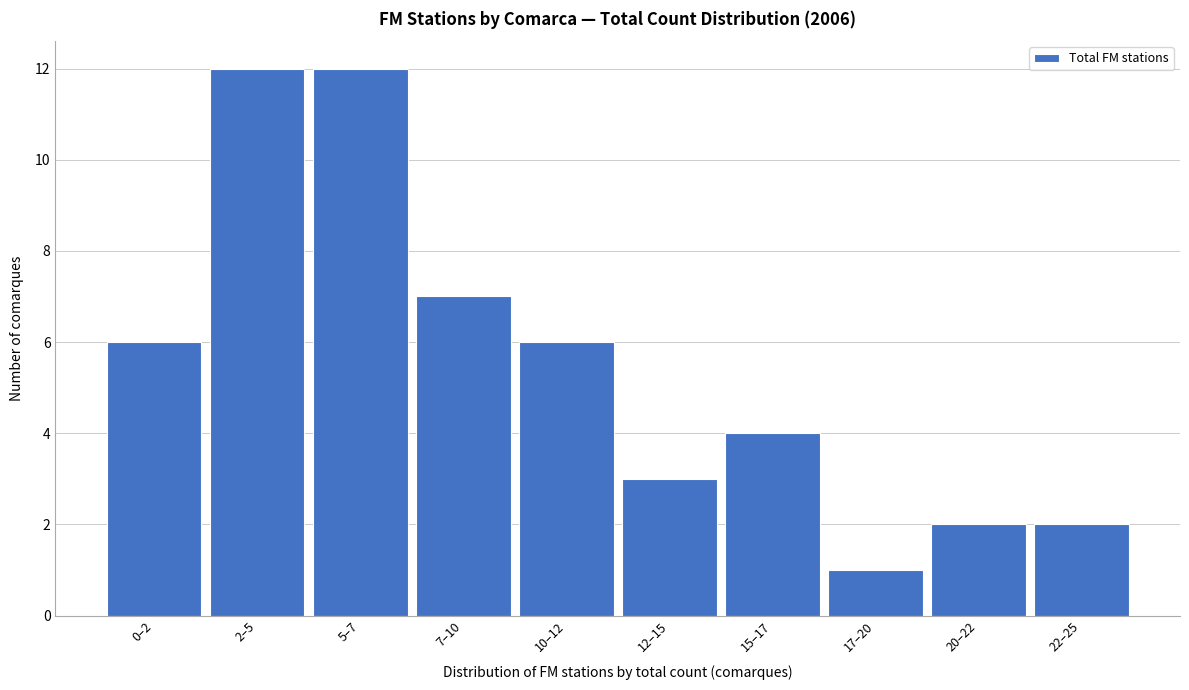

Reading left to right, list all the values displayed in this chart.

0–2=6	2–5=12	5–7=12	7–10=7	10–12=6	12–15=3	15–17=4	17–20=1	20–22=2	22–25=2